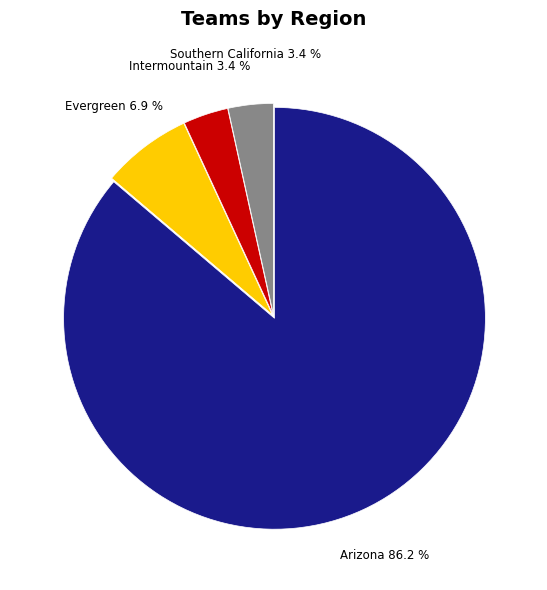

Does any single category account for the majority?

Yes